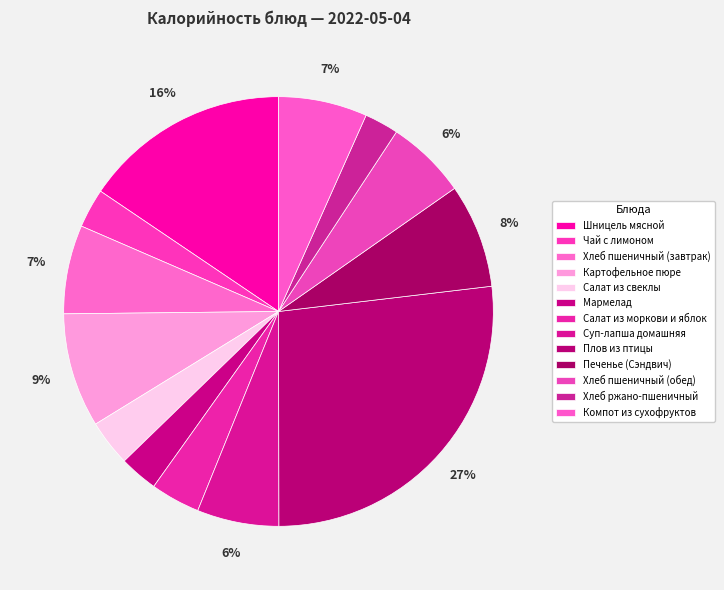

The Печенье (Сэндвич) slice represents 1% of the pie. True or false?

False